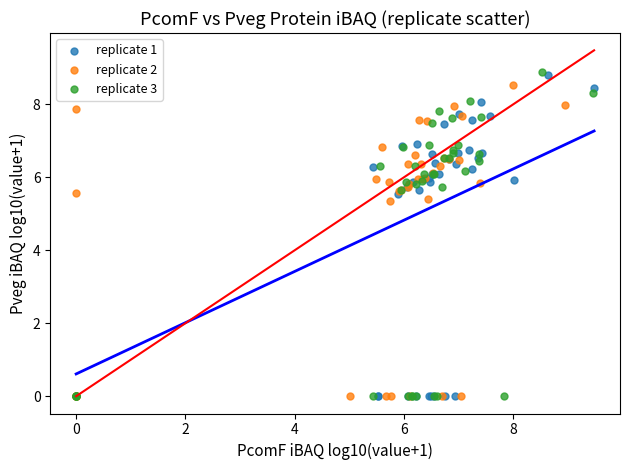

Which series has the widest spread of Y values?

replicate 3